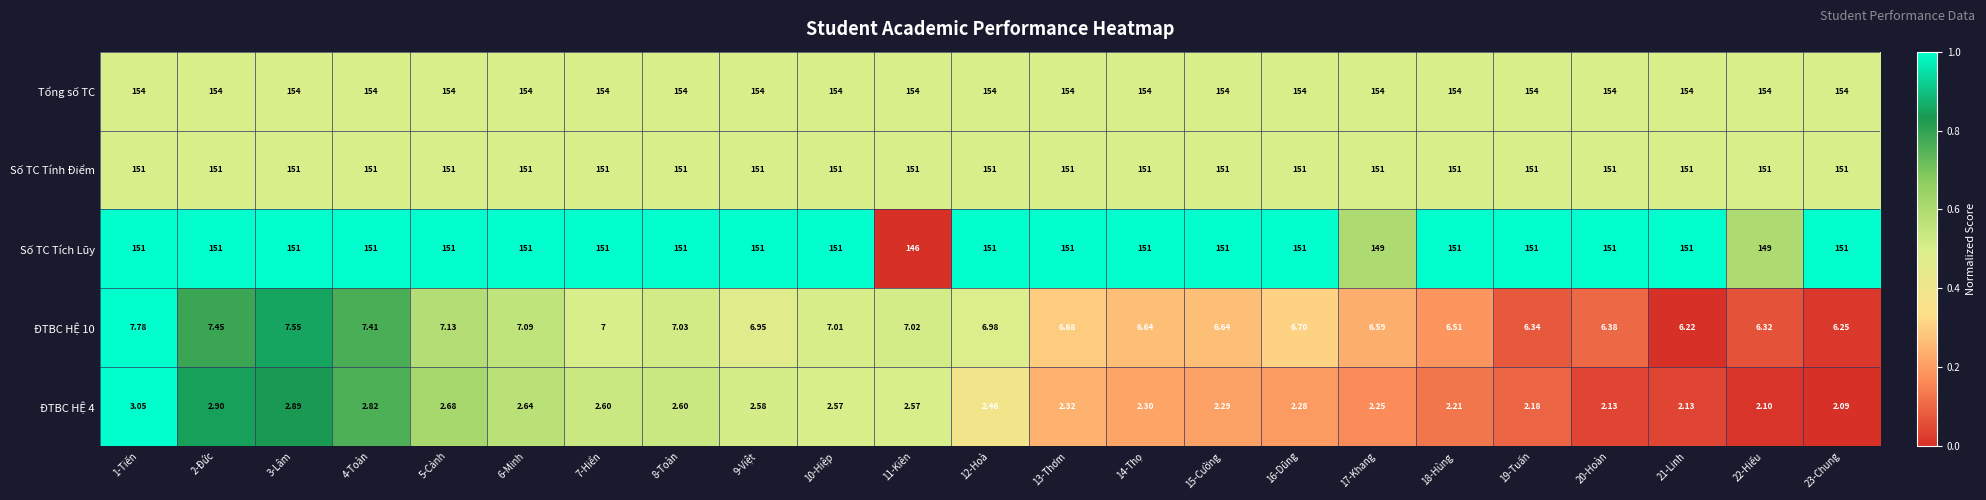

Which series has the largest range (max minus min)?

Số TC Tích Lũy